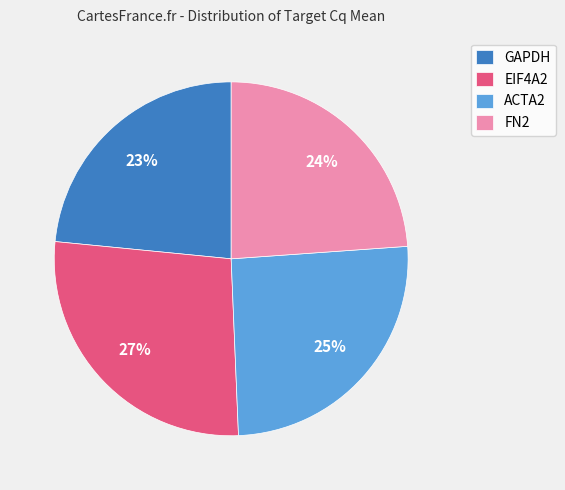

Which slice is the largest?

EIF4A2